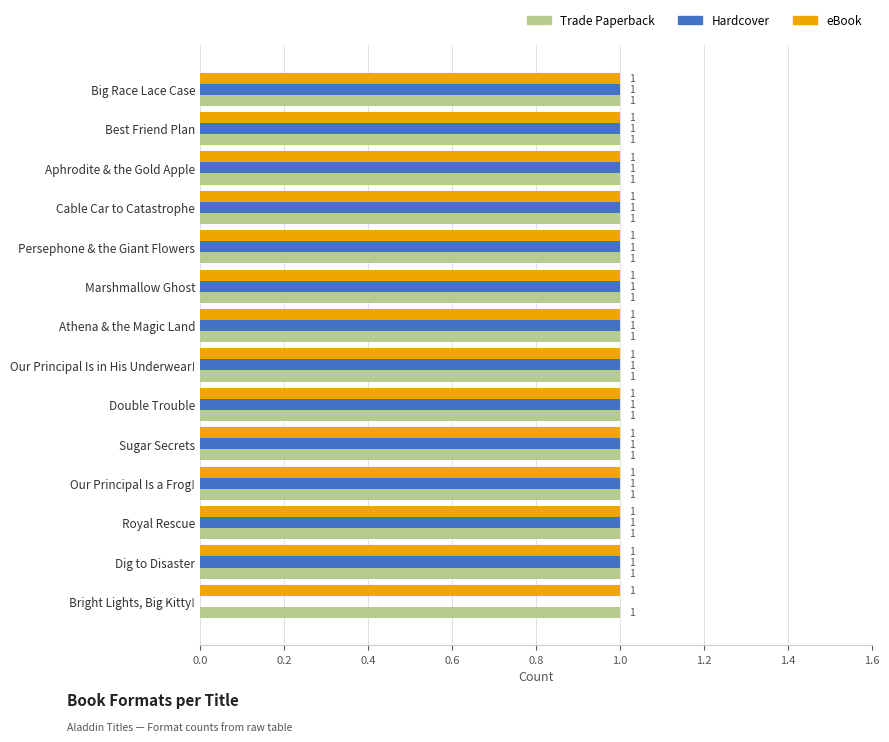

The value of Hardcover at Athena & the Magic Land is 1. True or false?

True